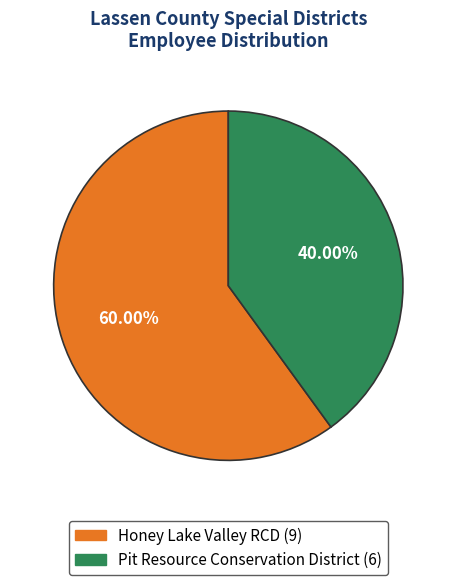

Does any single category account for the majority?

Yes